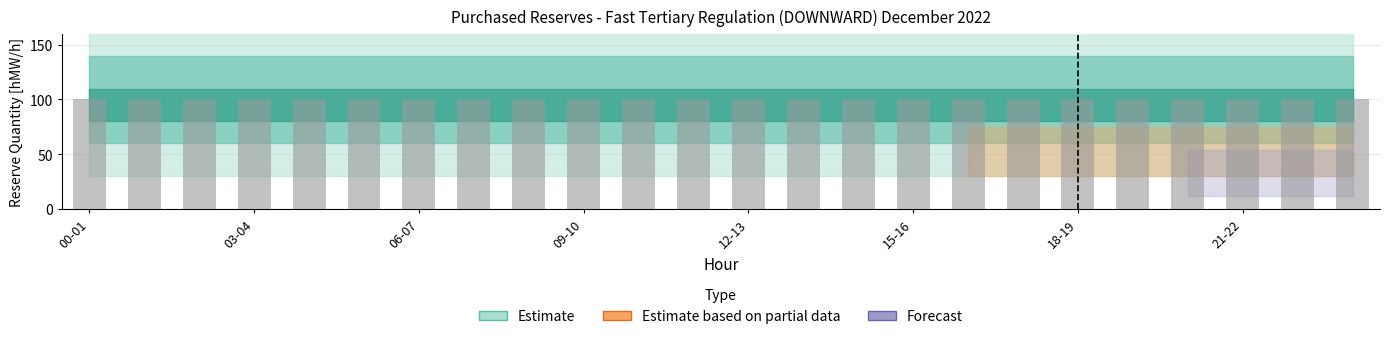

What is the total value across all series at 14-15?

100